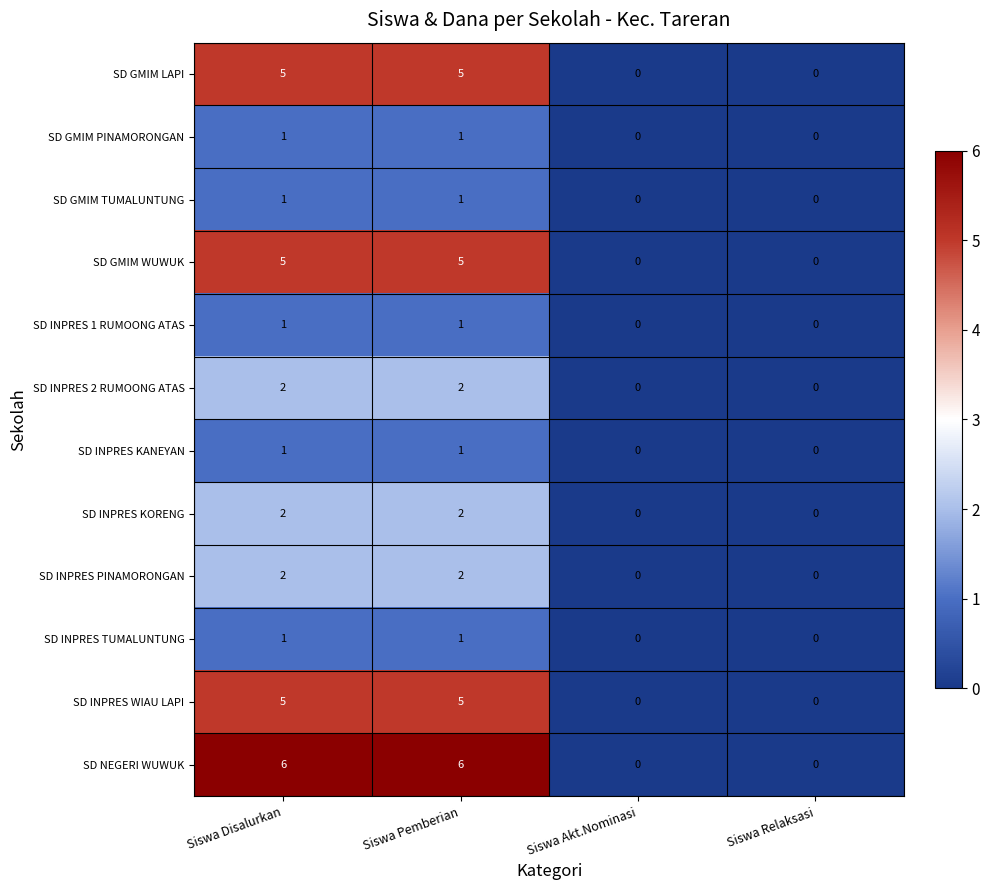

Which series has the largest range (max minus min)?

SD NEGERI WUWUK